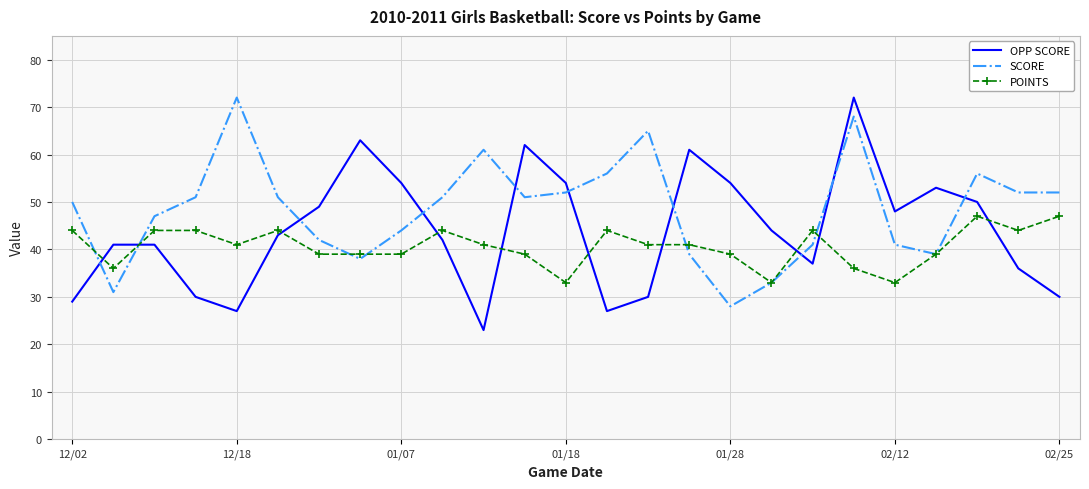

Which series has the largest total across all categories?

SCORE